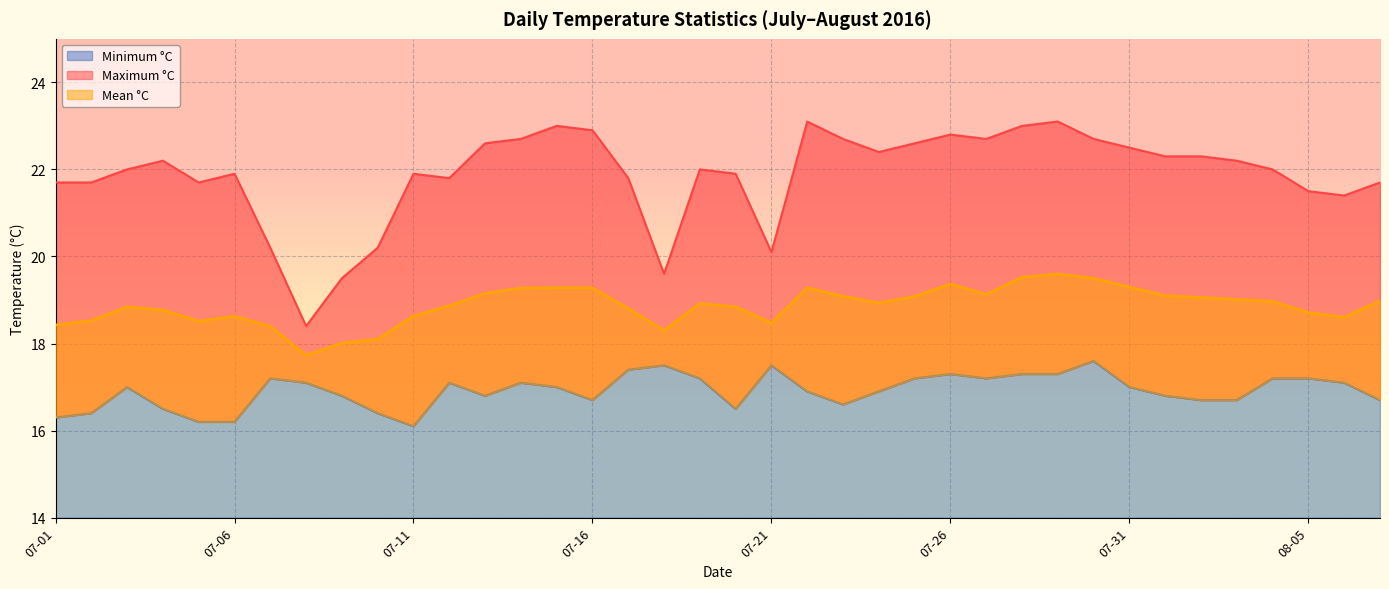

At which category does the chart reach its peak across all series?

2016-07-22